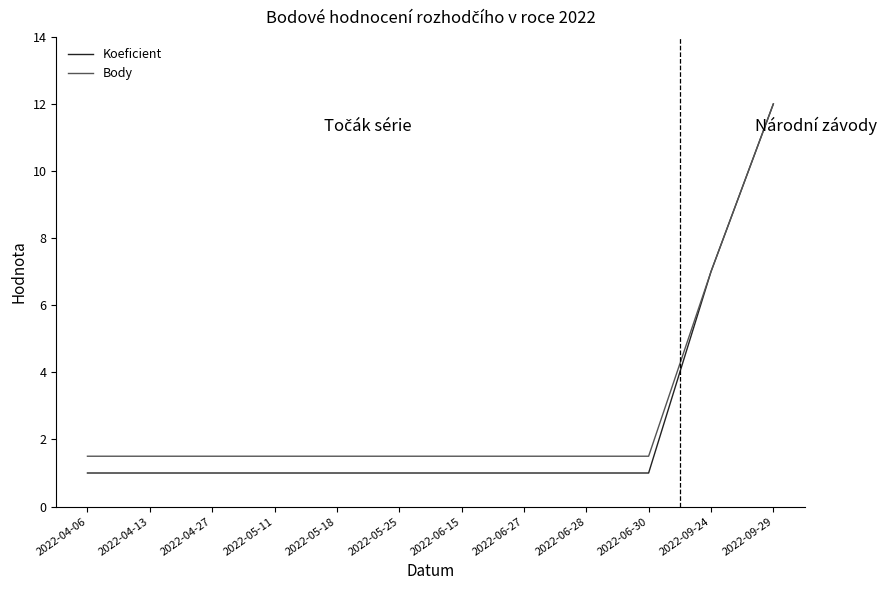

What is the highest value of the Body series?

12.0